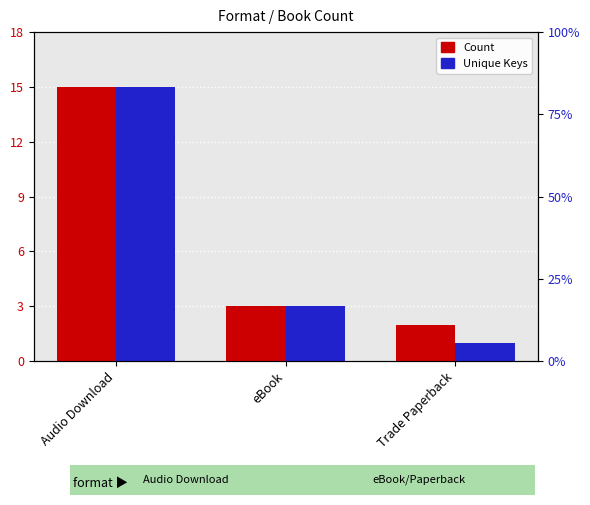

Rank the series at eBook from lowest to highest value.

Count, Unique Keys